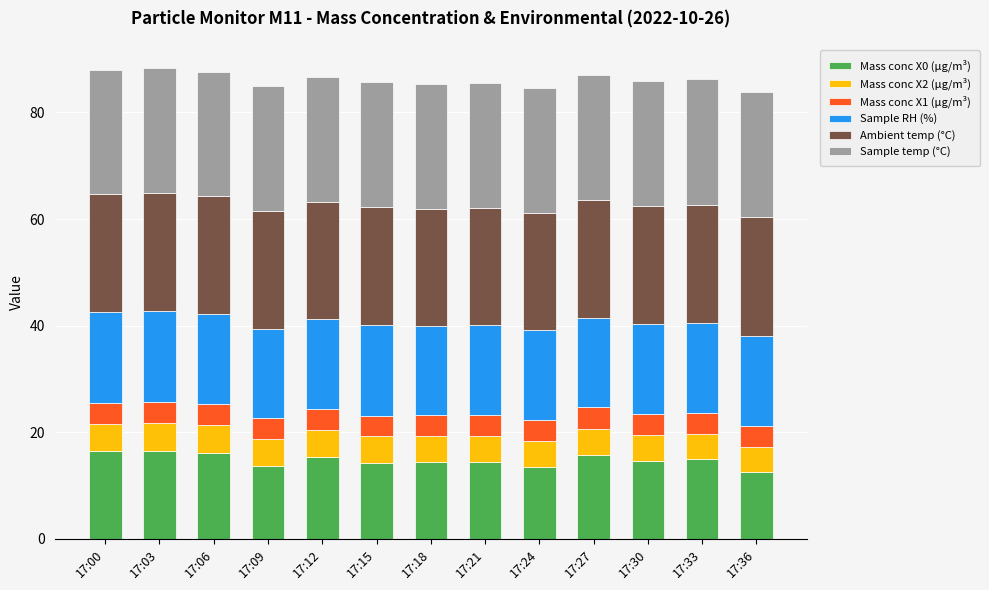

How many bars are there in total?

13